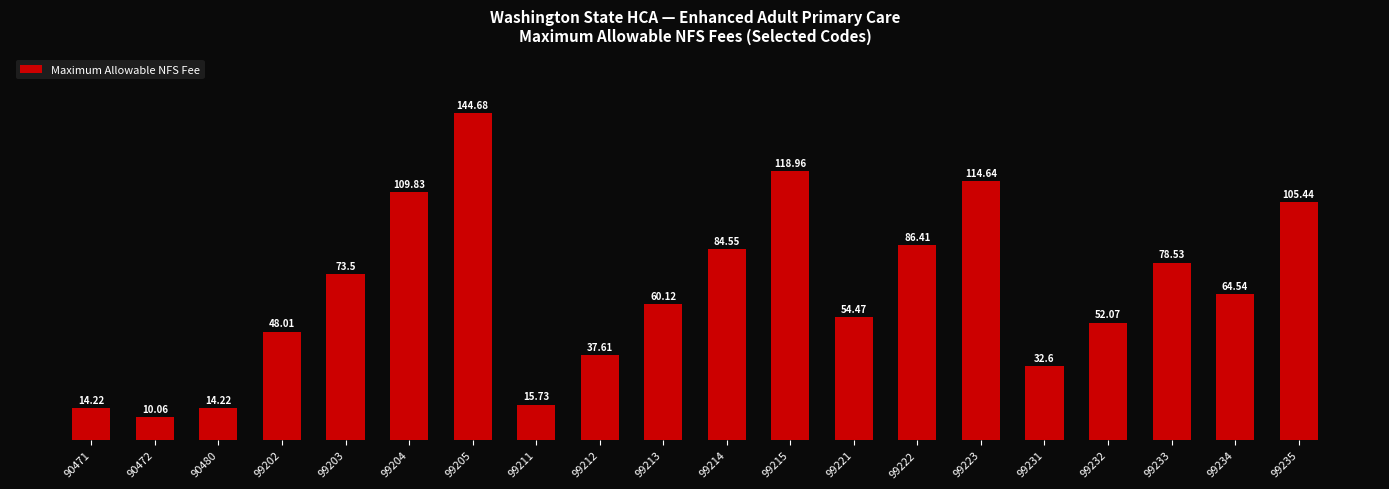

Between 99211 and 99233, which is larger?

99233